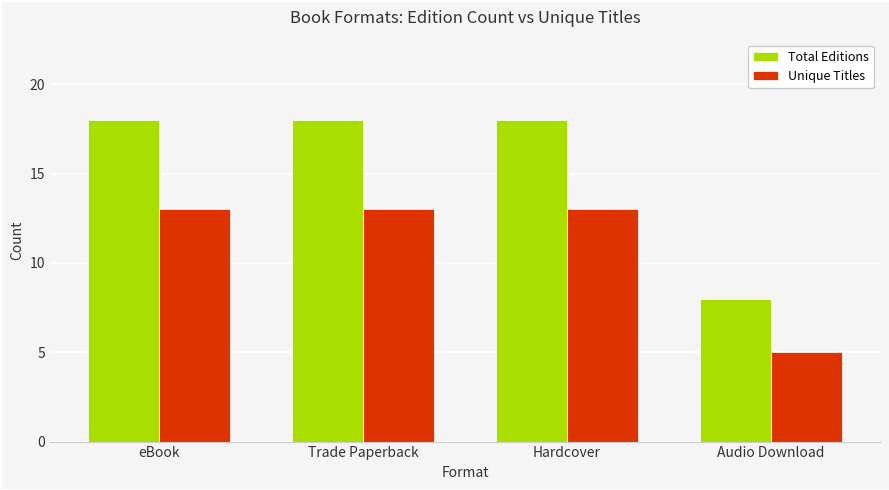

Reading left to right, transcribe all the data shown in this chart.

Total Editions: 18	18	18	8
Unique Titles: 13	13	13	5